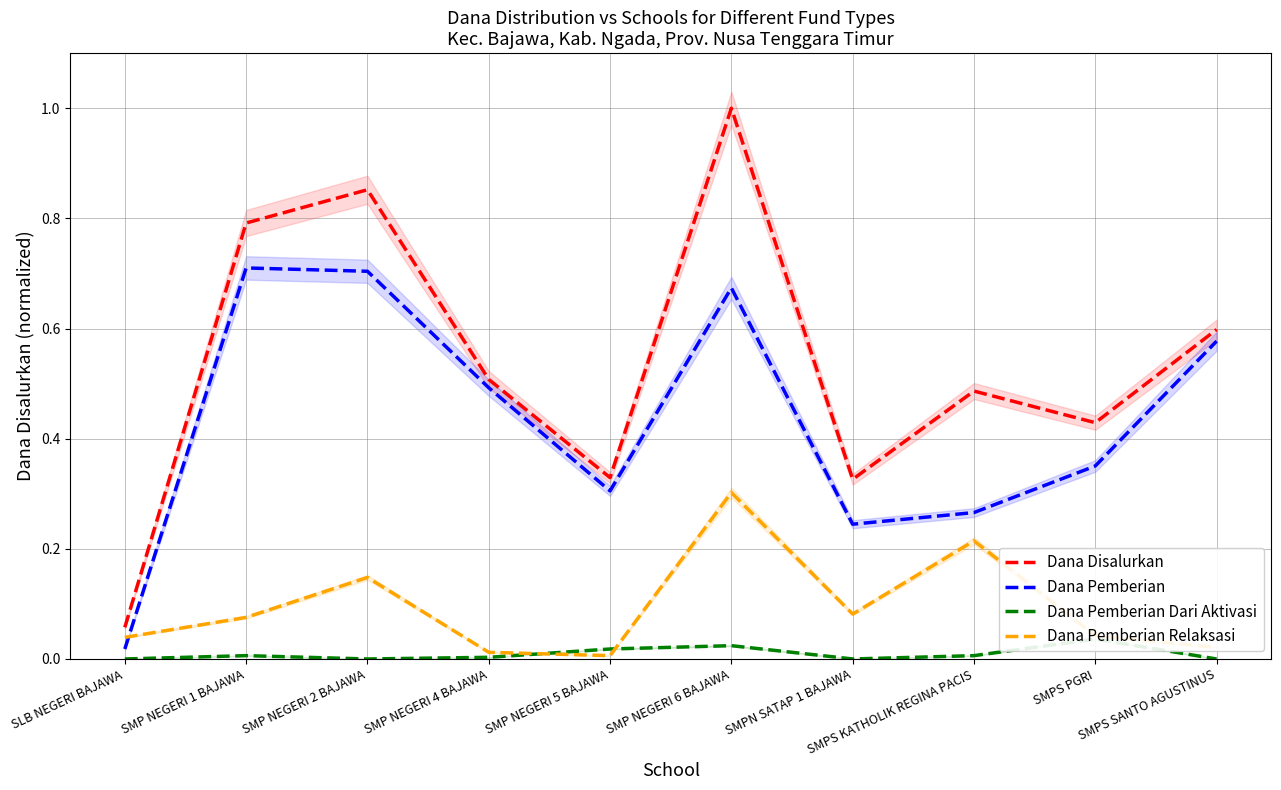

Which category has the lowest value across all series?

SLB NEGERI BAJAWA